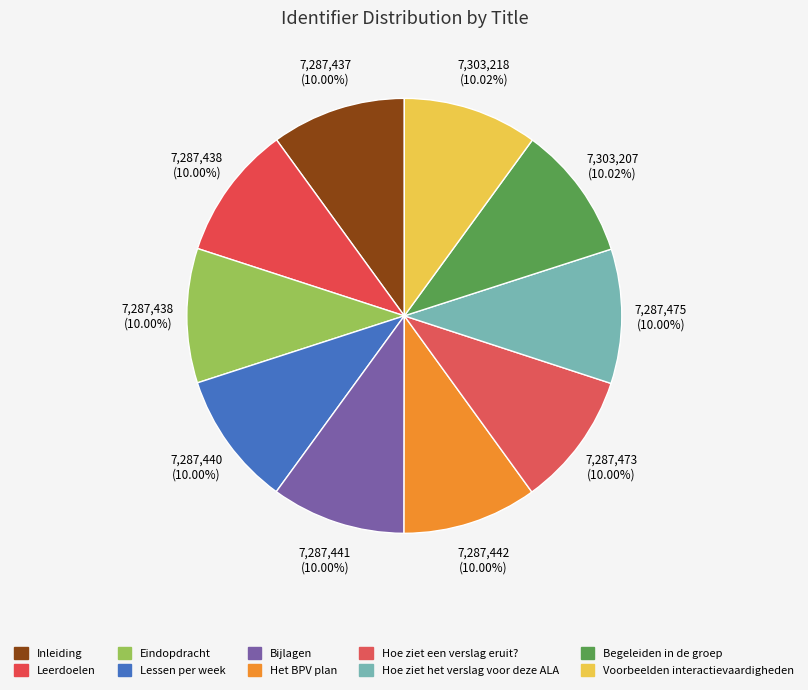

Is it true that Leerdoelen is 10% of the pie?

True